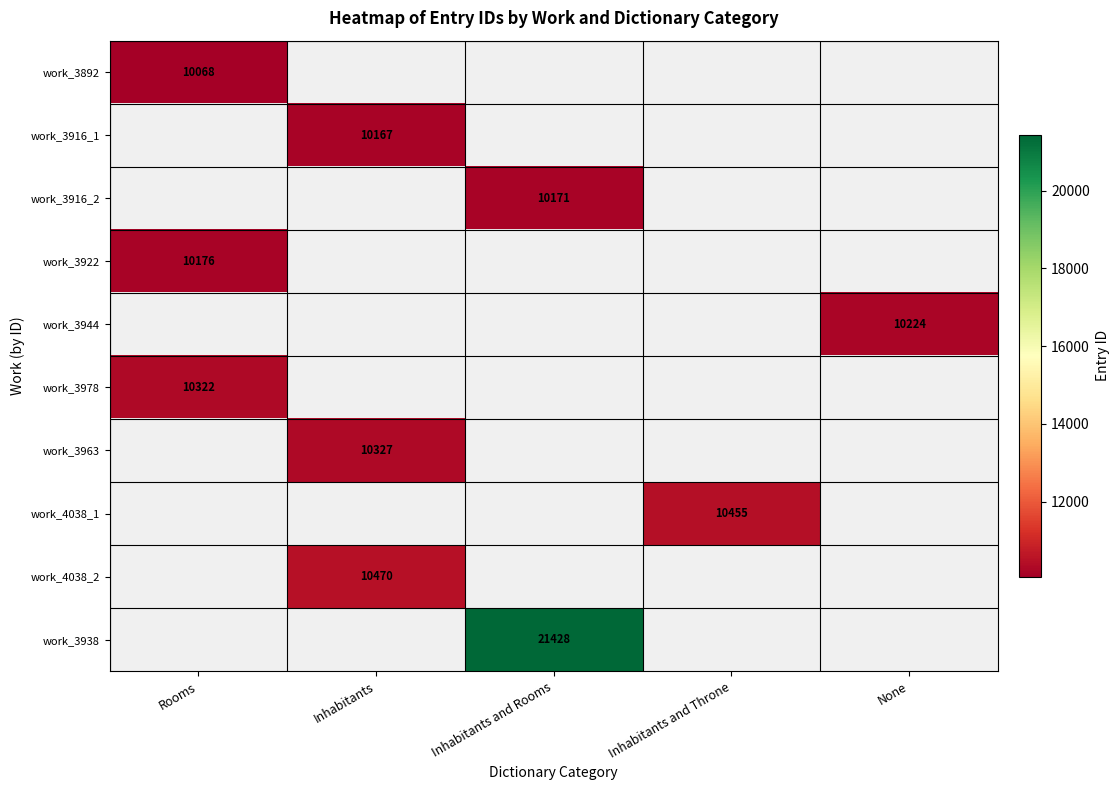

Is it true that work_3978 equals 10322 at Rooms?

True